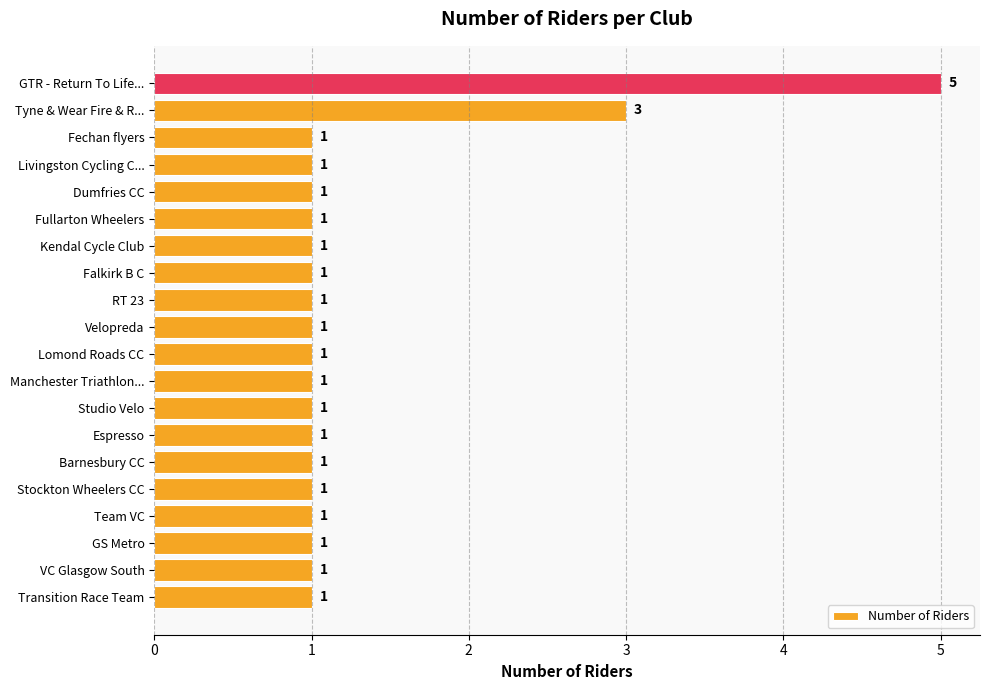

Reading top to bottom, what are all the values shown in this chart?

5	3	1	1	1	1	1	1	1	1	1	1	1	1	1	1	1	1	1	1